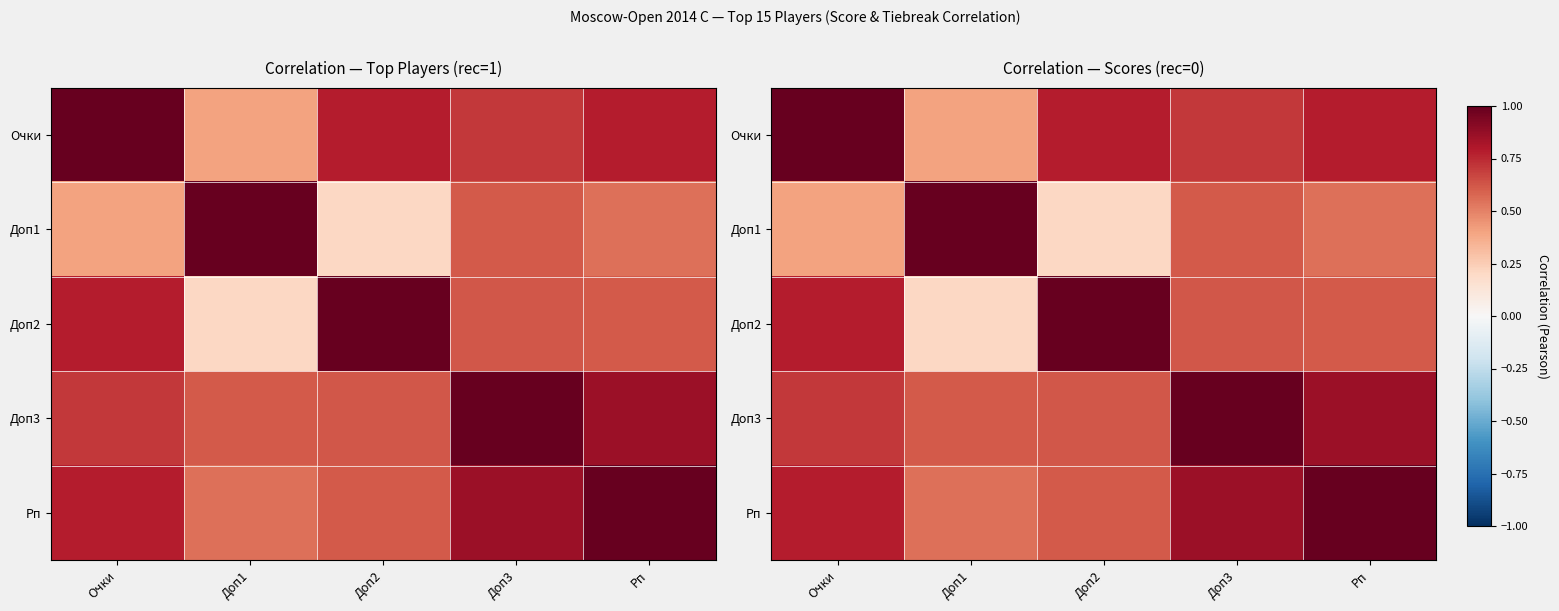

Which series has the largest range (max minus min)?

Доп2